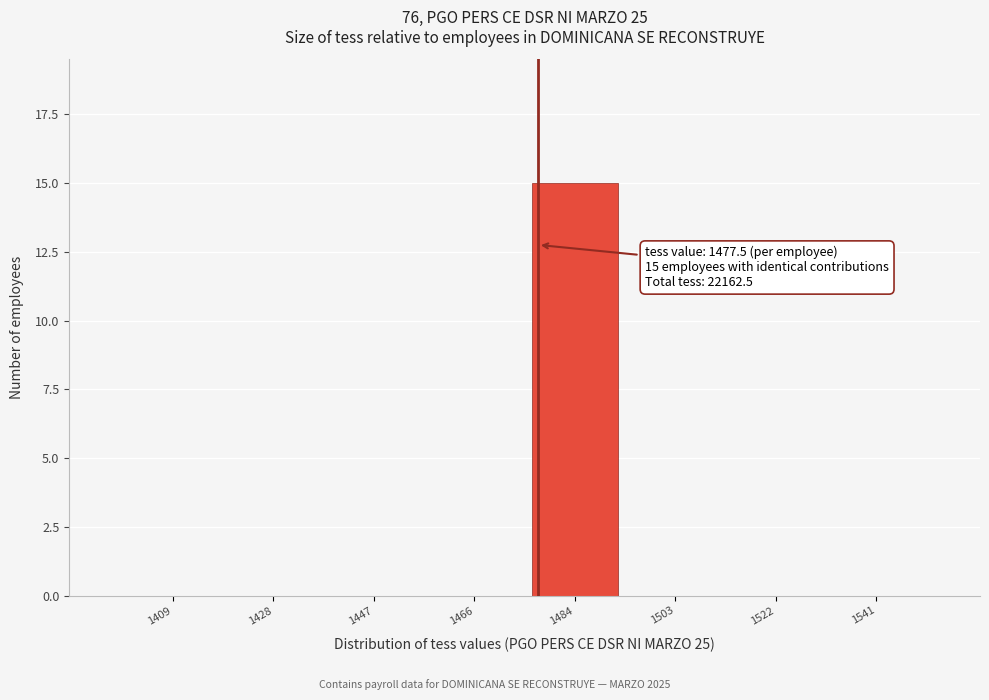

Over which range of the x-axis is the bar tallest?

1476 to 1494